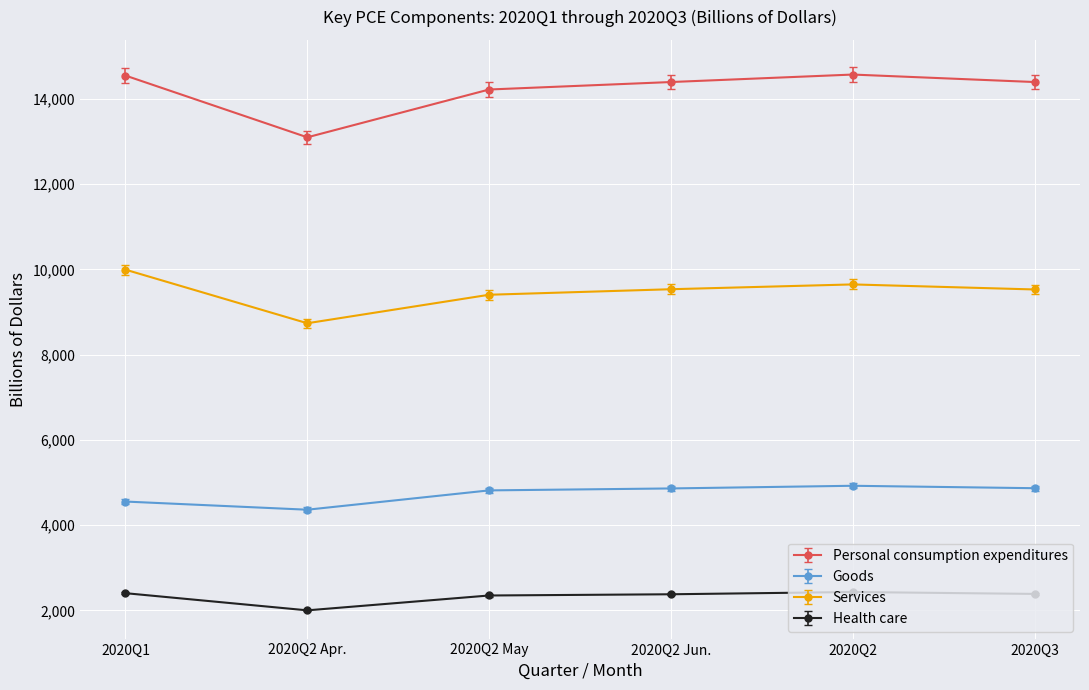

At which category does Health care reach its first local valley?

2020Q2 Apr.